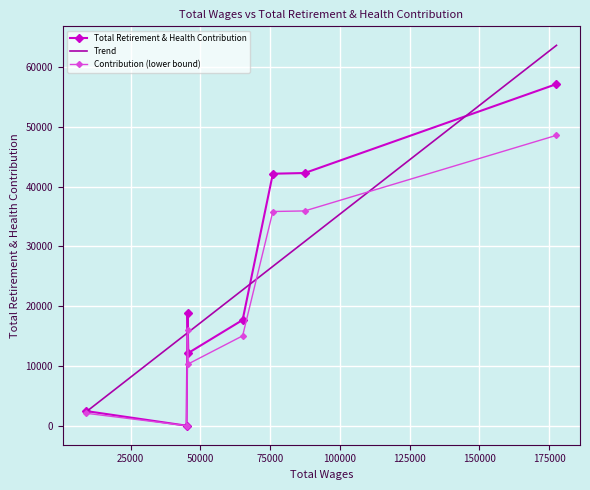

What is the highest value of the Total Retirement & Health Contribution series?

57176.0